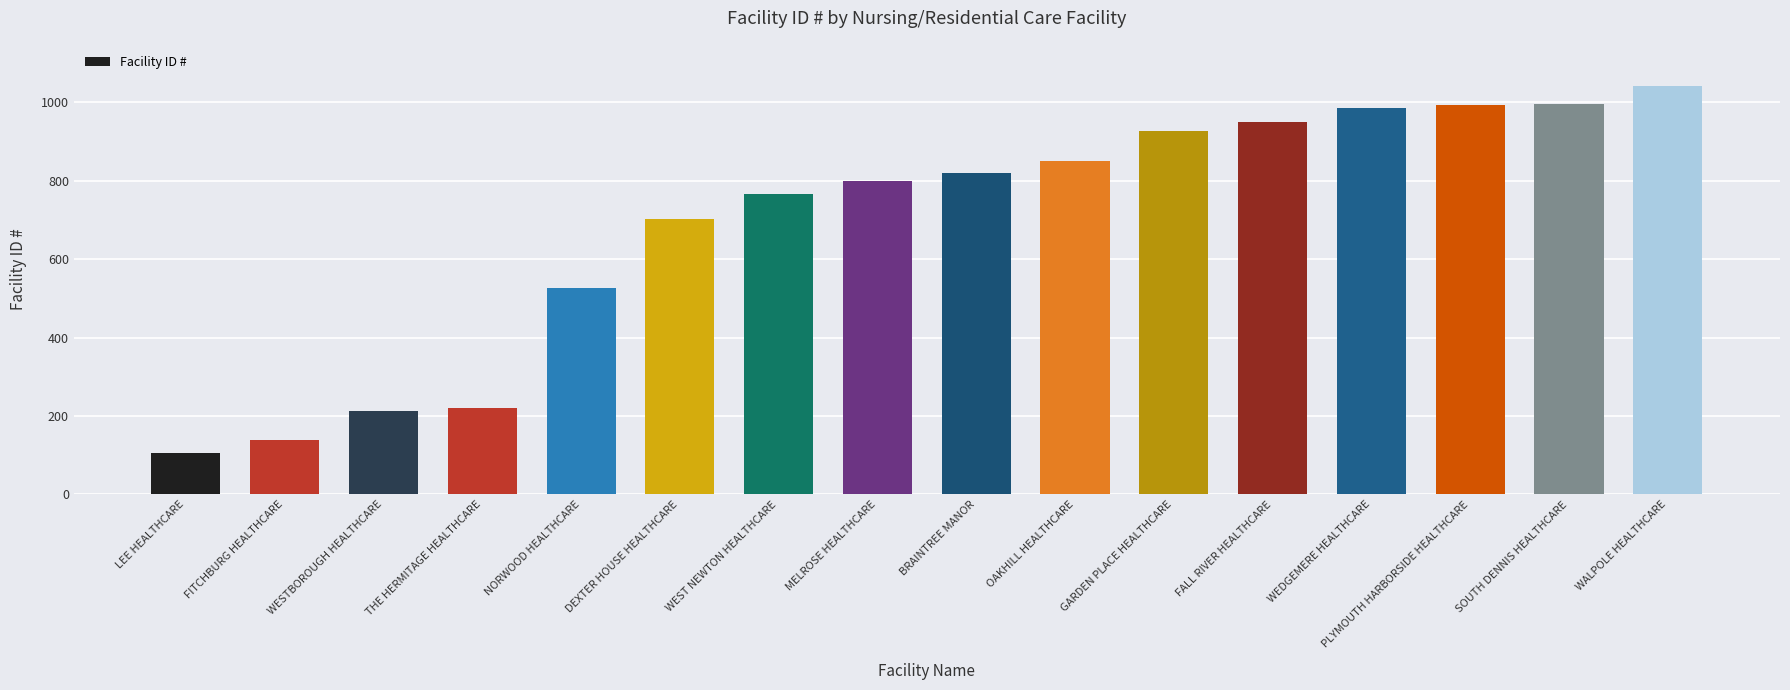

What is the minimum value shown in the chart?

105